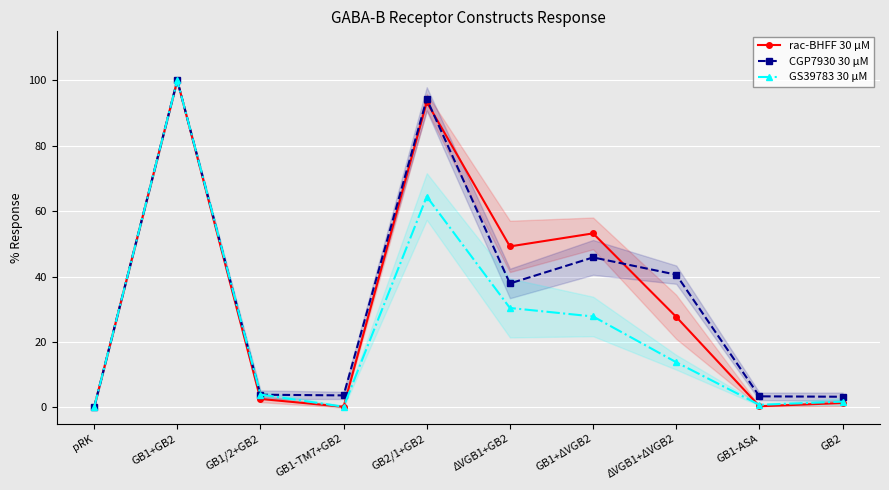

What is the average value of the rac-BHFF 30 μM series?

32.8